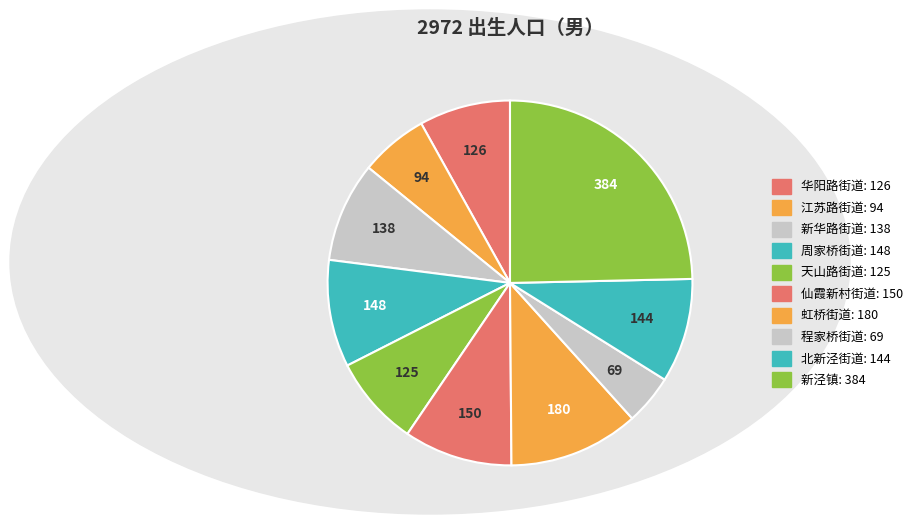

Rank the categories by value from highest to lowest.

新泾镇, 虹桥街道, 仙霞新村街道, 周家桥街道, 北新泾街道, 新华路街道, 华阳路街道, 天山路街道, 江苏路街道, 程家桥街道